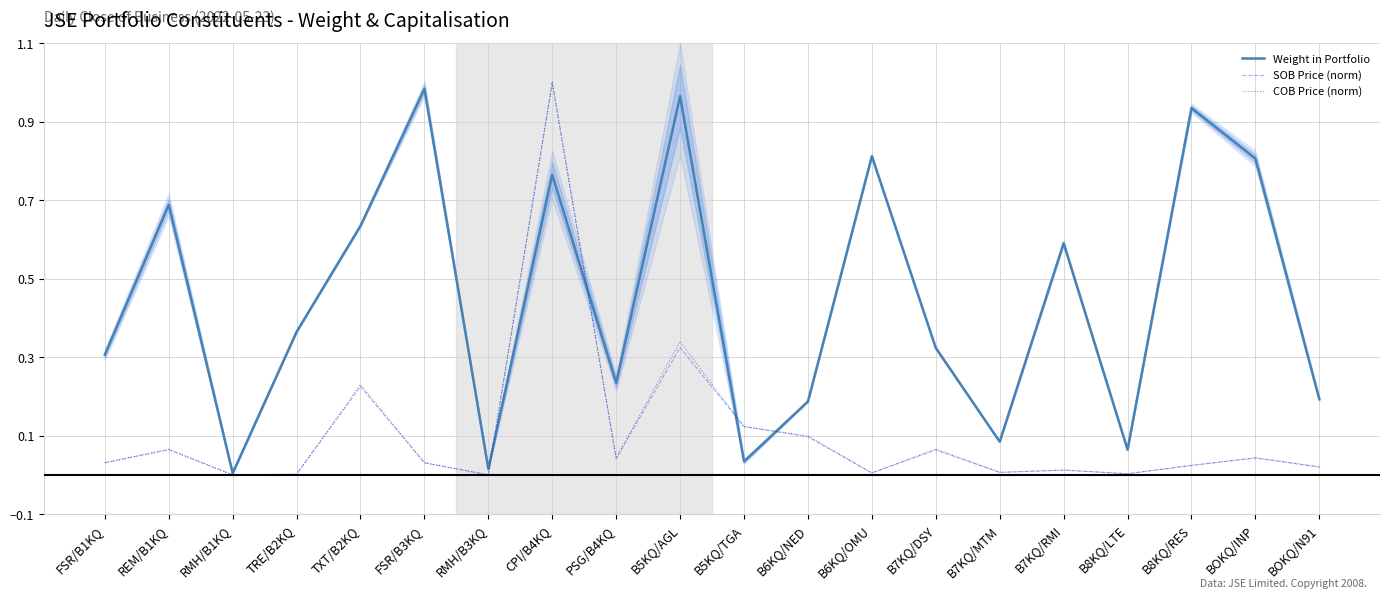

Between REM/B1KQ and CPI/B4KQ, which series saw the biggest shift?

SOB Price (norm)